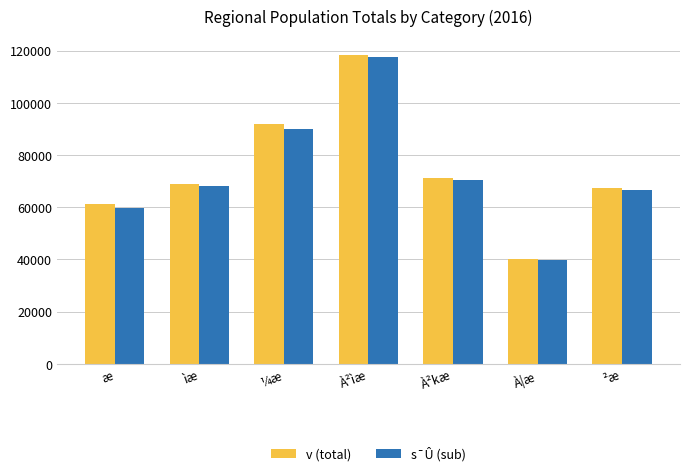

Is the value of s¯Û (sub) at À²kæ greater than the value of v (total) at À²ìæ?

No